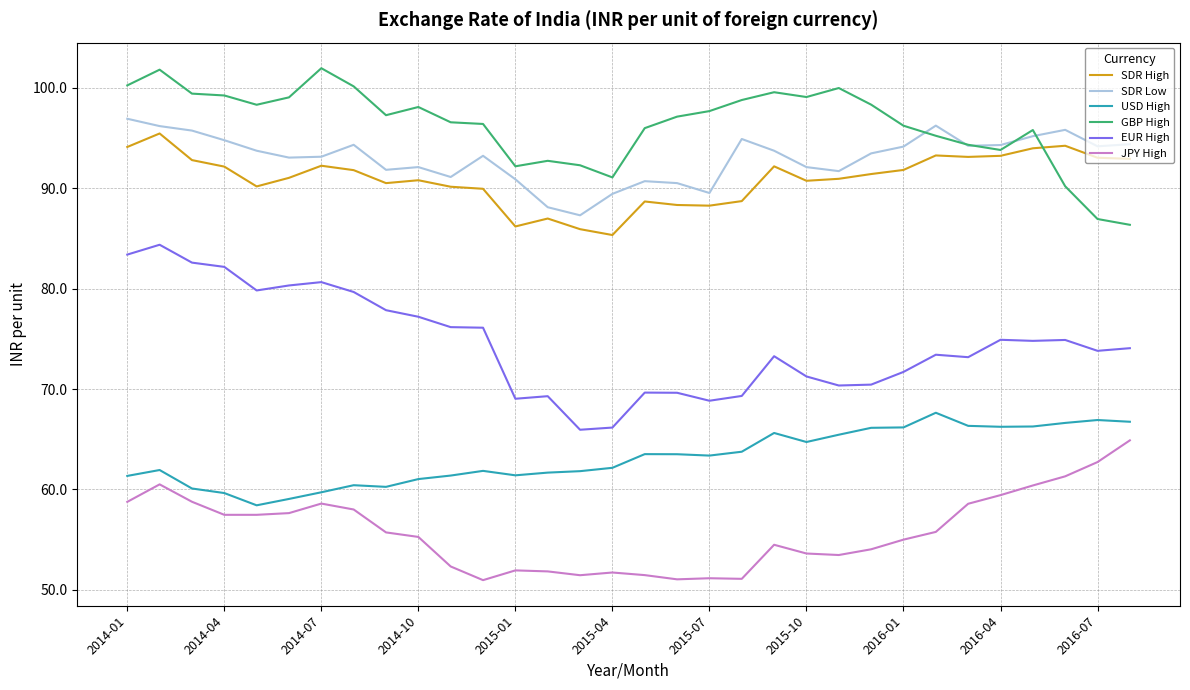

How many categories are shown in the chart?

32